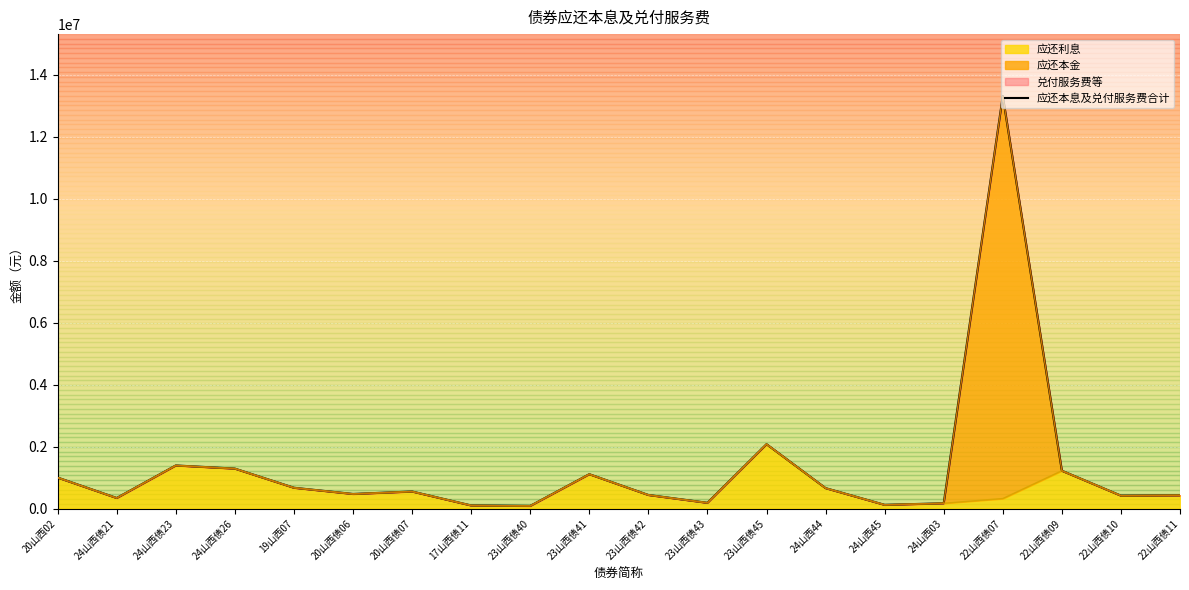

What is the sum of the 应还利息 values at 20山西02 and 22山西债11?

1425250